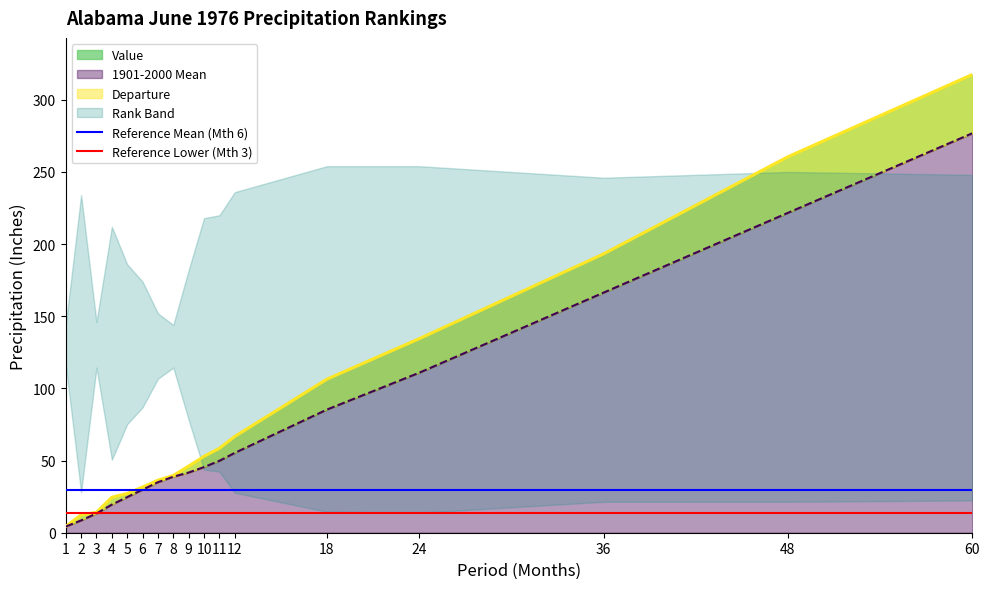

What is the total value across all series at 1?

43.2